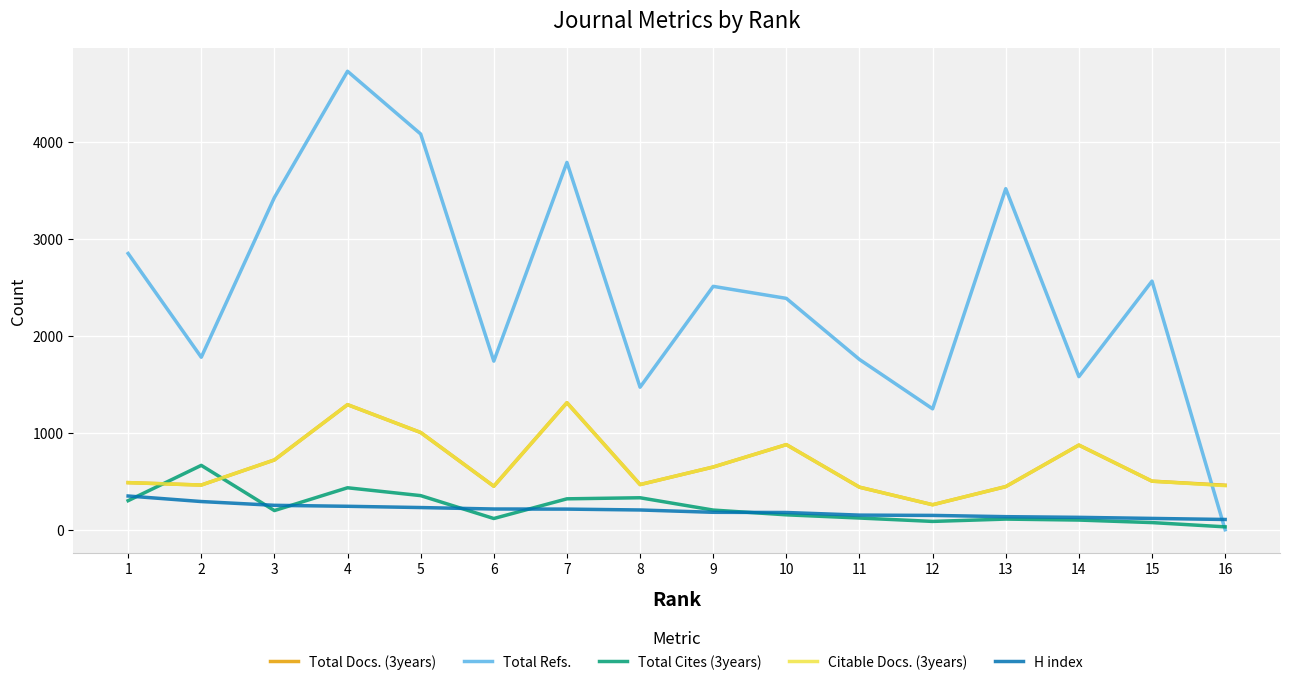

What is the maximum value for Total Refs.?

4728